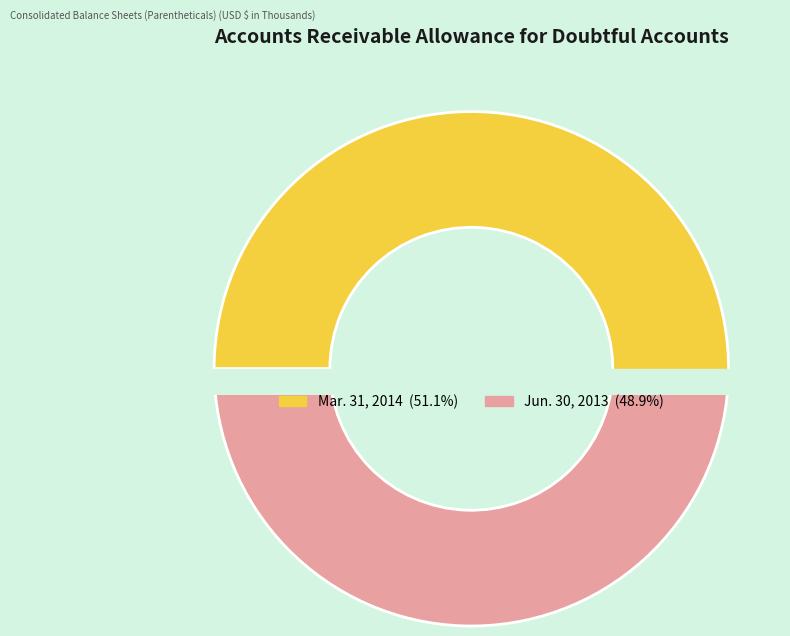

Does any single category account for the majority?

Yes